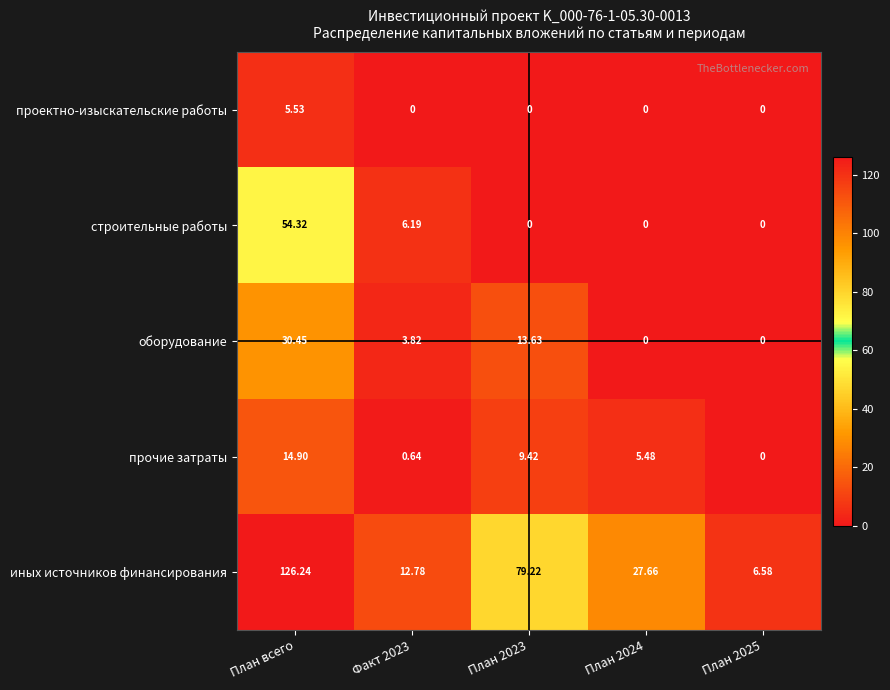

At which category is the sum across all series the highest?

План всего